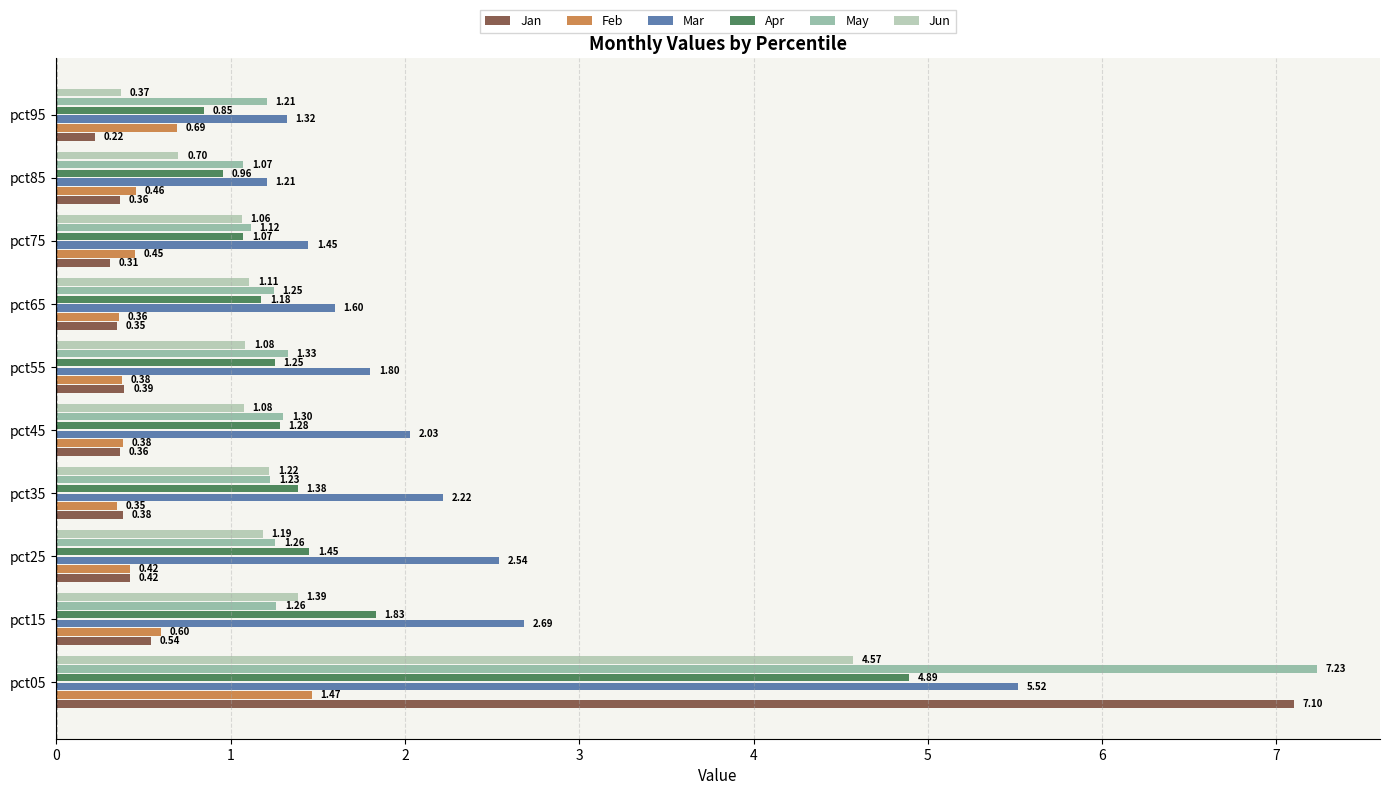

At which category is the sum across all series the highest?

pct05